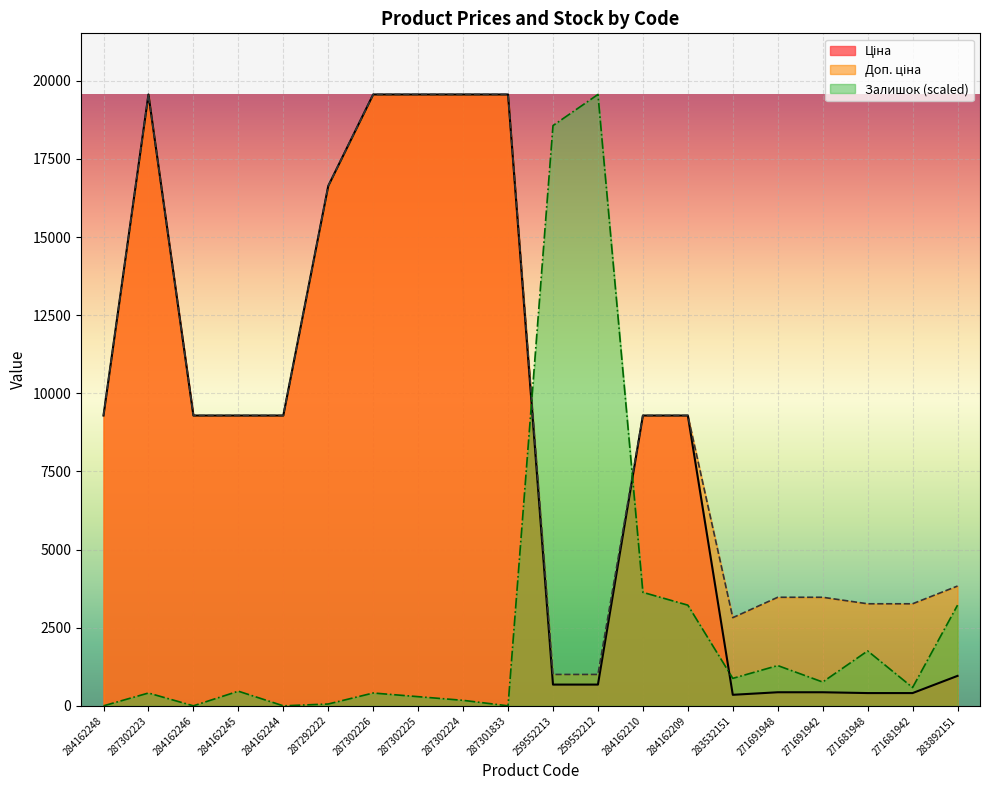

The Залишок series shows -13558.1 at 284162248. True or false?

False